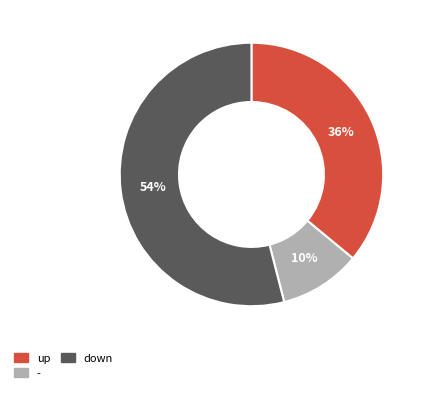

How many segments does this pie chart have?

3